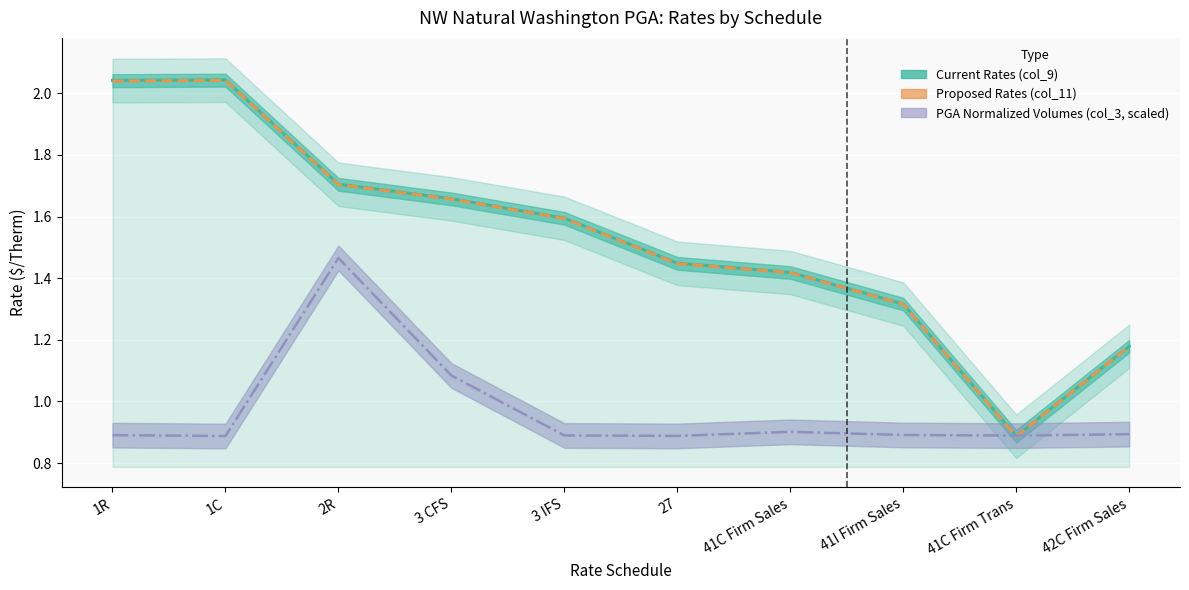

The Proposed Rates (col_11) series shows 1.7 at 2R. True or false?

True